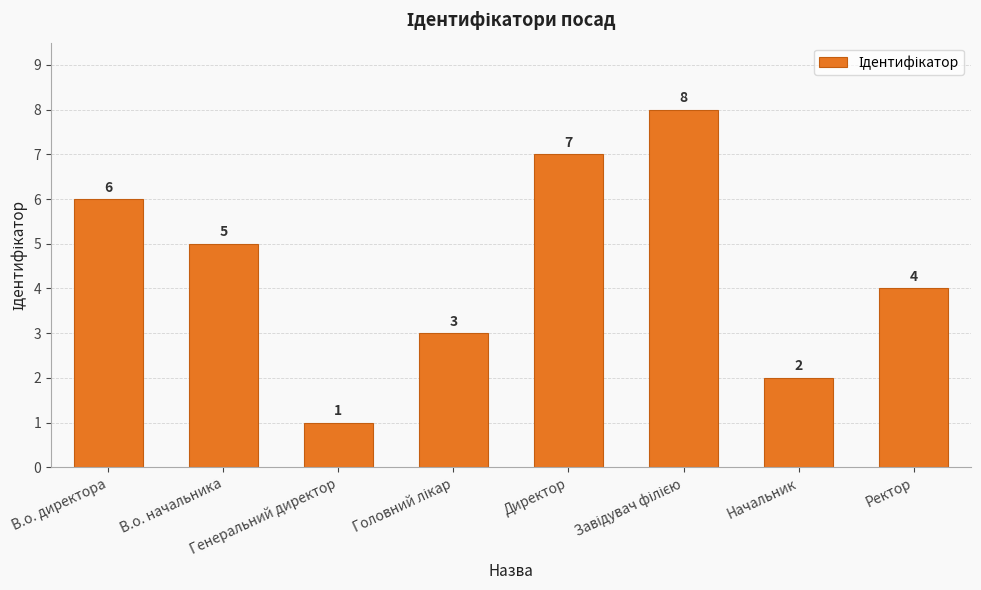

Count the values in the range 3 to 7.

5